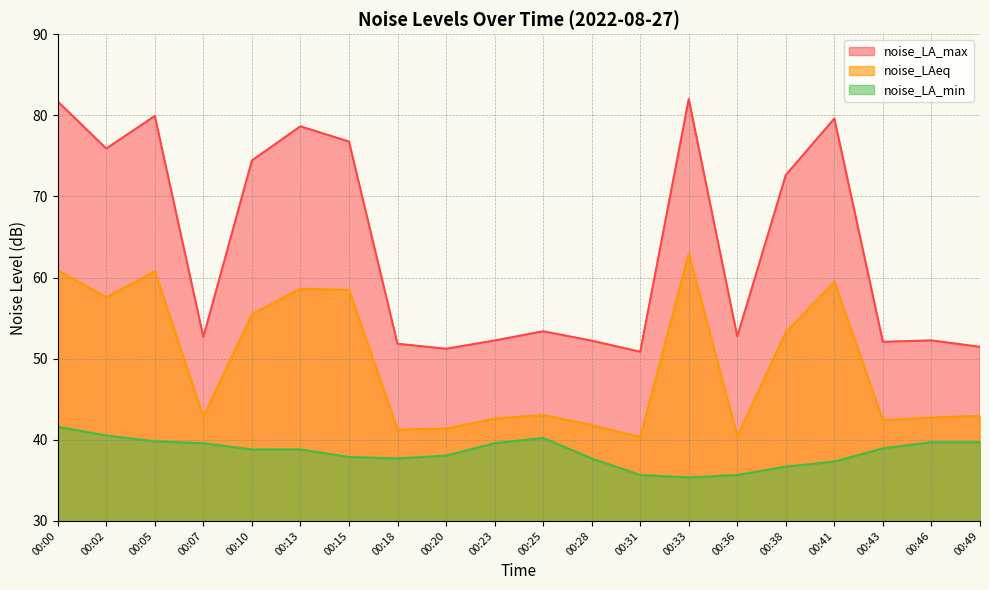

Does the chart display data point markers on the line(s)?

No